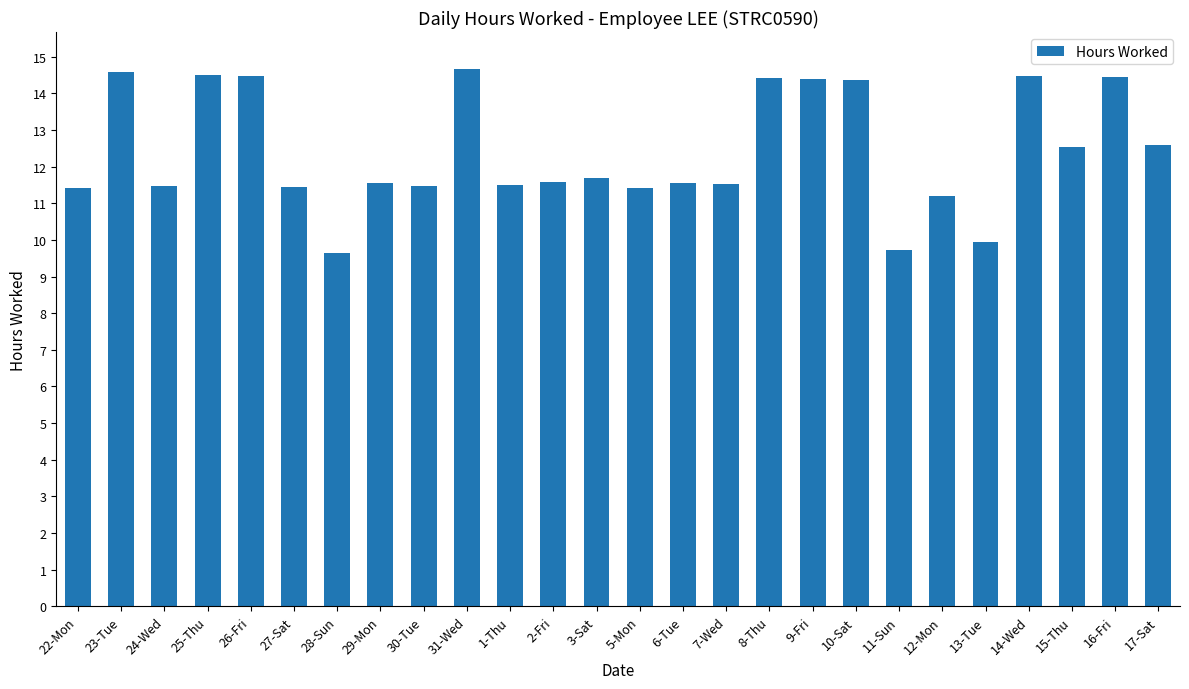

What is the value of the 9th bar from the left?

11.5